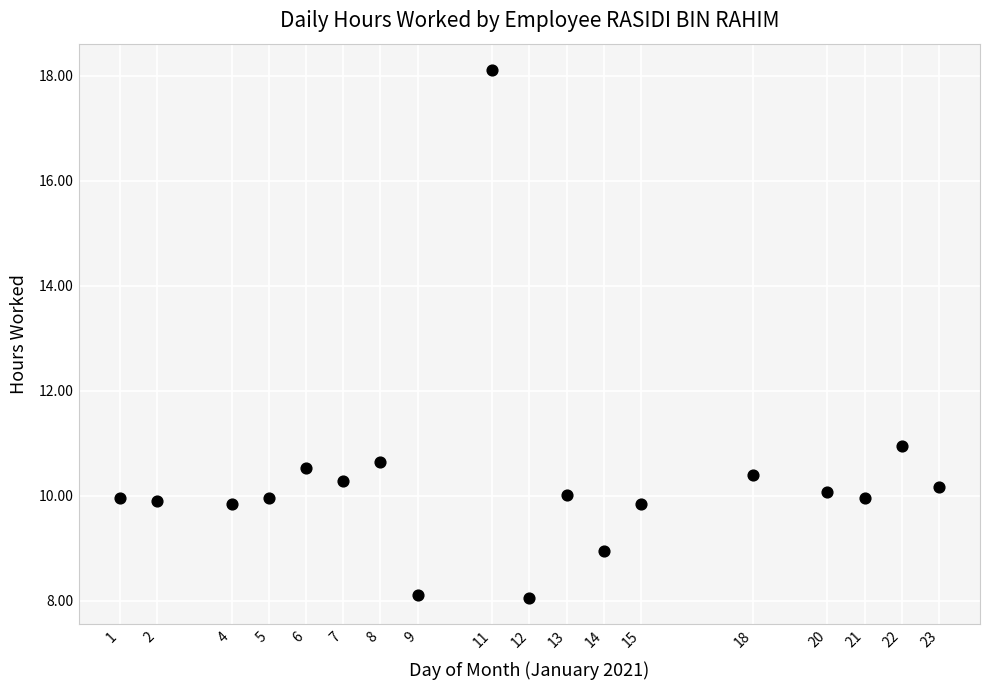

What is the range of Y values (max minus min)?

10.1